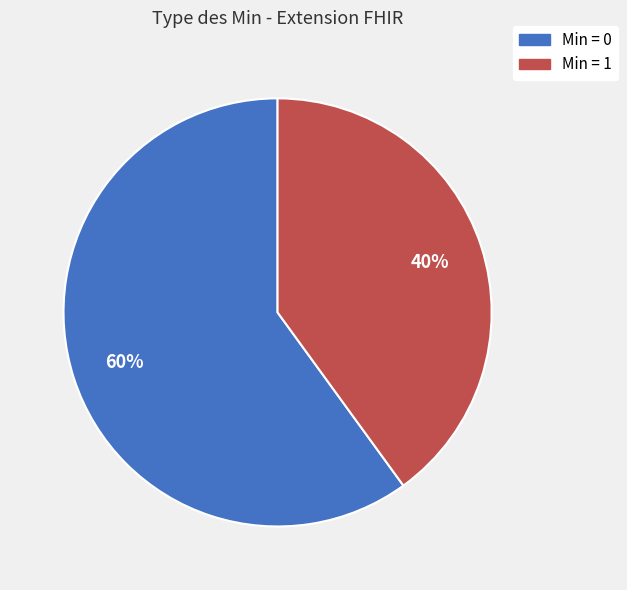

To the nearest percent, what is the difference between the largest and smallest slice percentages?

20%